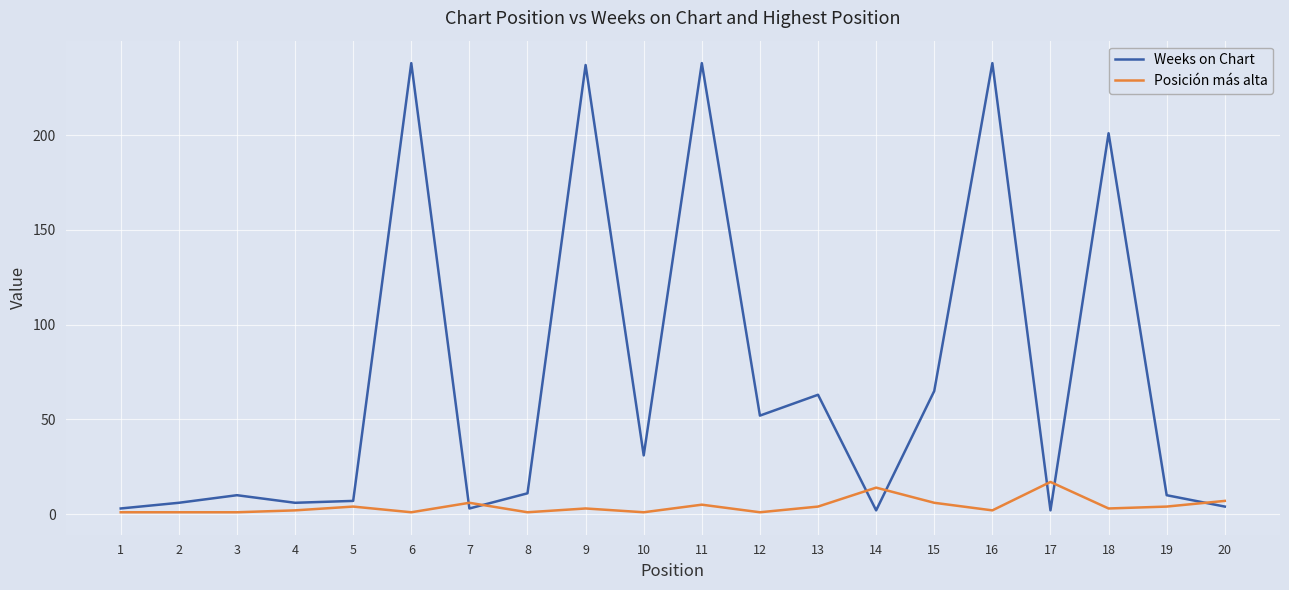

Which series has the largest total across all categories?

Weeks on Chart